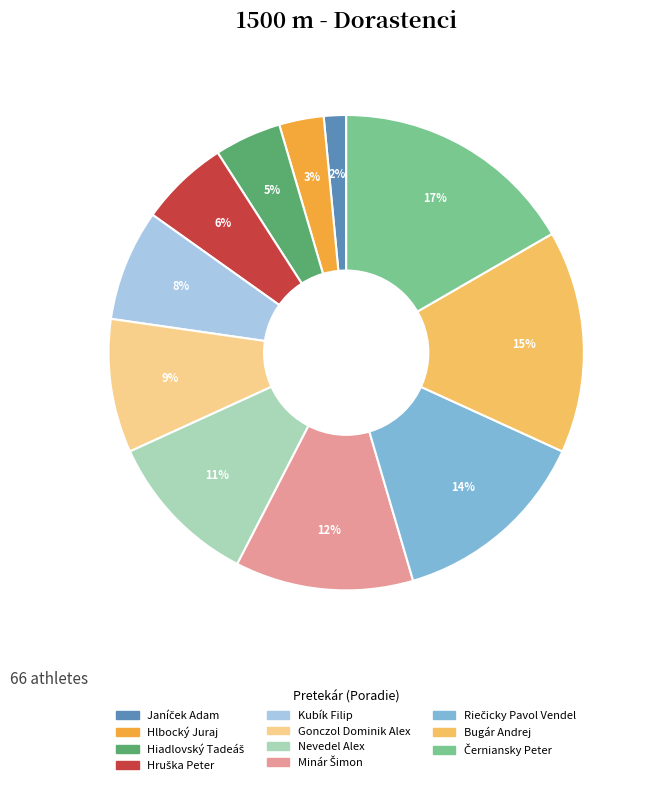

How many segments does this pie chart have?

11